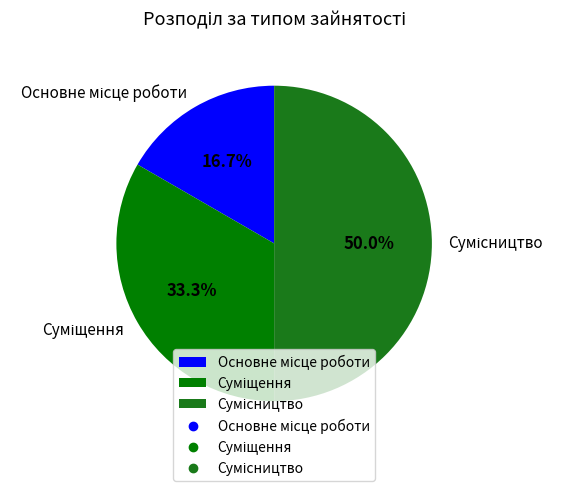

How many segments does this pie chart have?

3